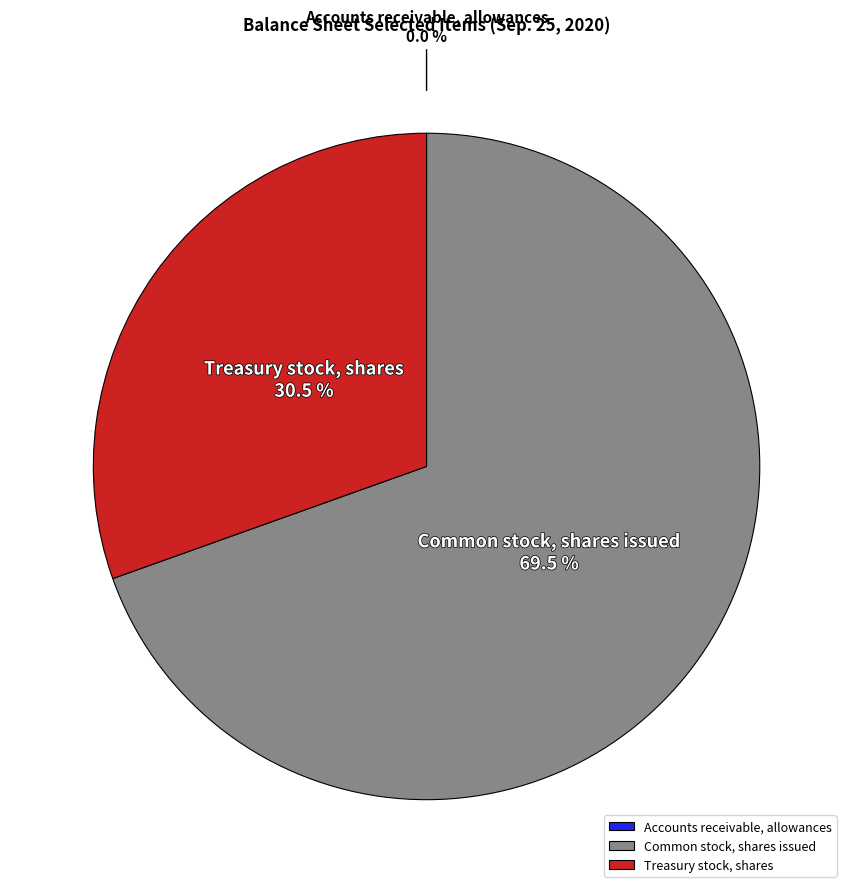

Is it true that Treasury stock, shares is 36% of the pie?

False